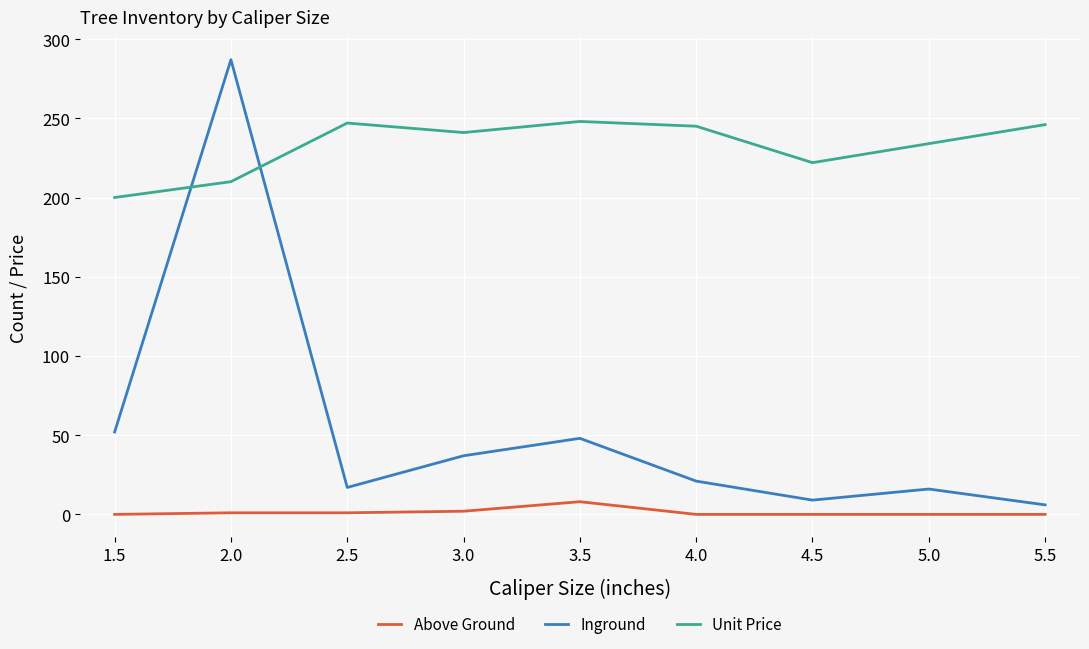

How many Above Ground values are between 0 and 1?

7